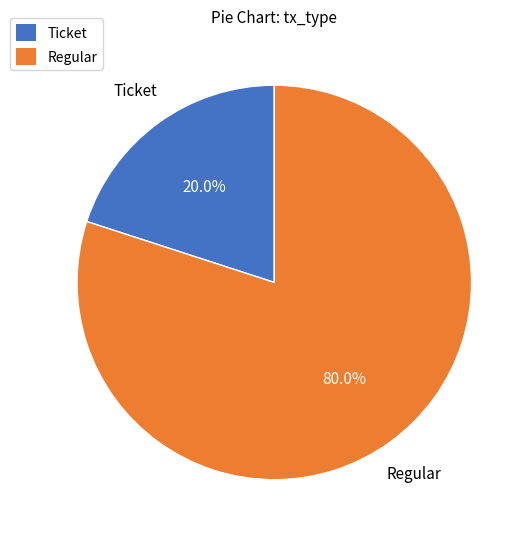

To the nearest percent, what percentage of the pie is Ticket?

20%